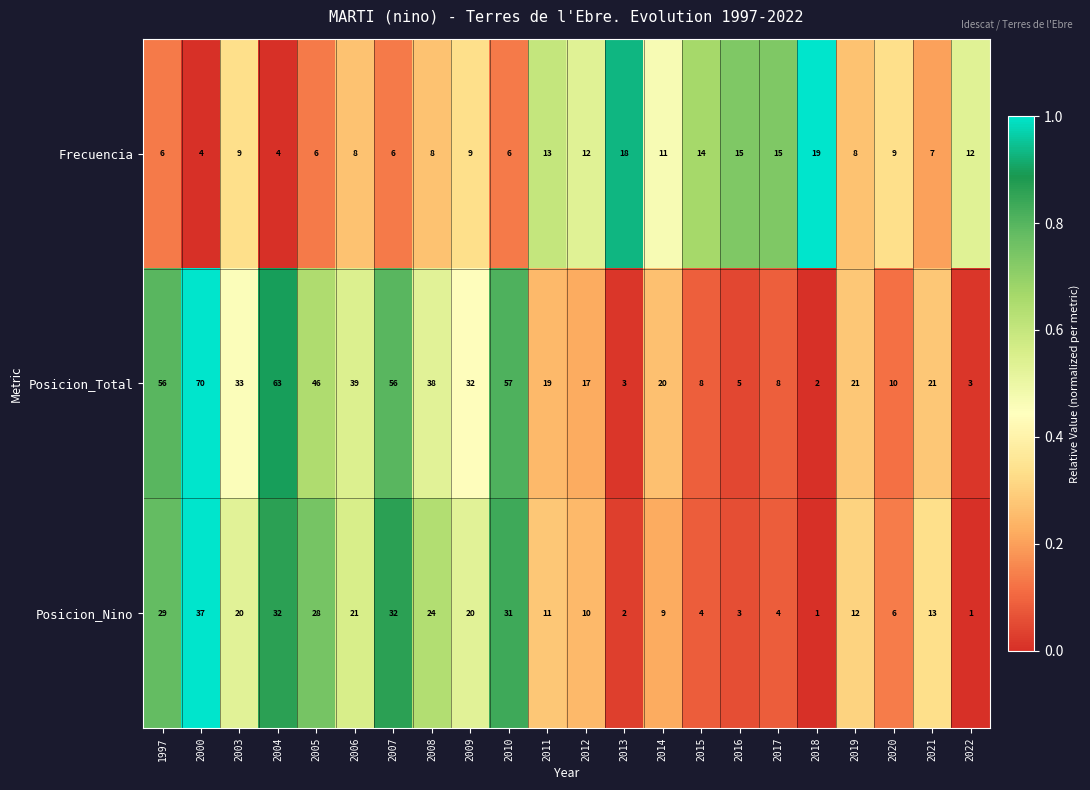

Which series changed the most between 2015 and 2018?

Posicion_Total